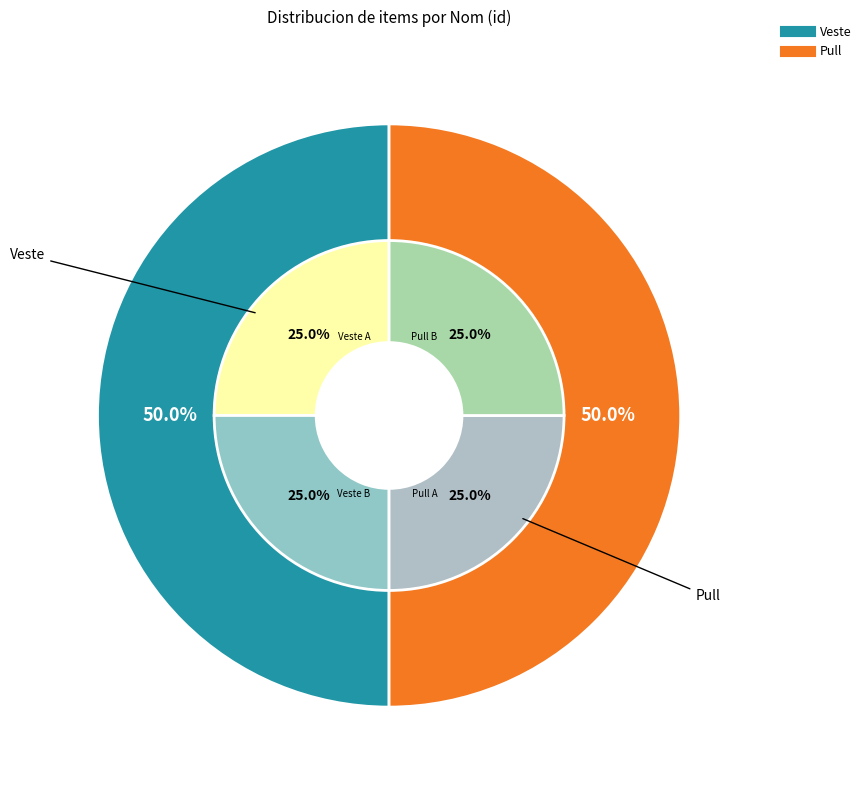

Rank the categories by value from highest to lowest.

Pull, Veste